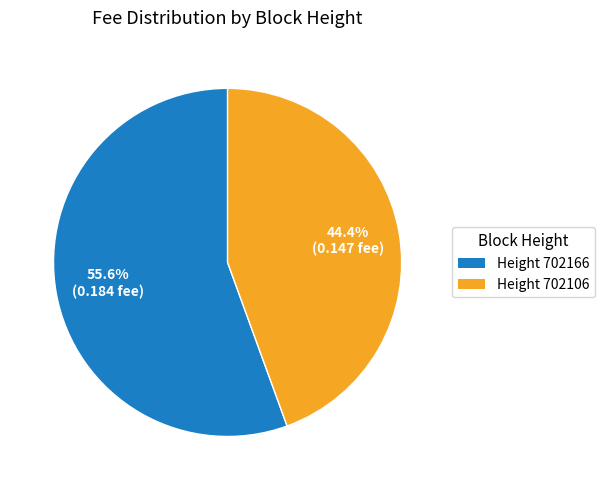

Which has a higher value, Height 702166 or Height 702106?

Height 702166